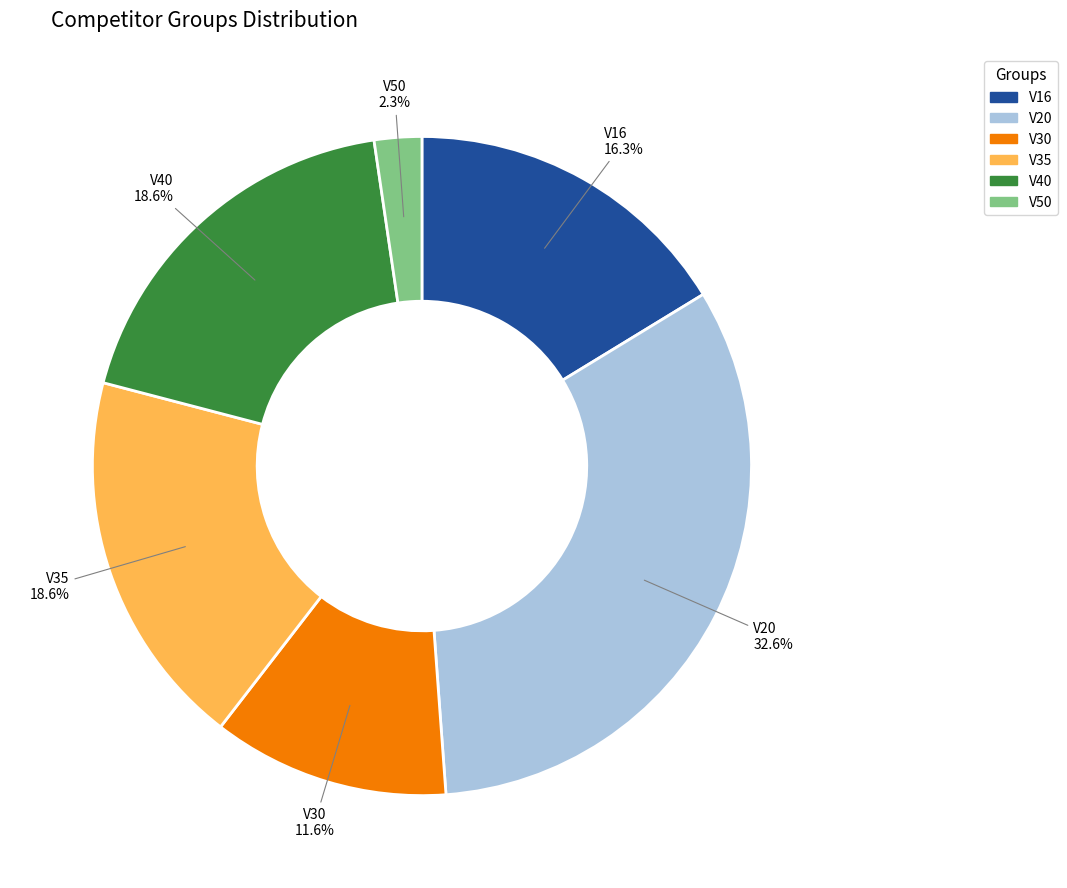

Is the sum of V30 and V40 greater than half?

No